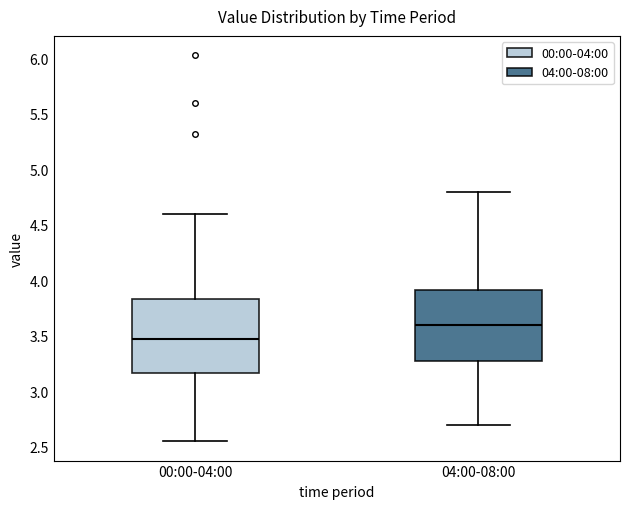

Reading left to right, transcribe this box plot: for each box, give where its median line is, the range the box spans, and where its two whiskers end, as read against the y-axis. The values are not printed on the chart, so give them approximately, as read against the axis.

00:00-04:00: median 3.50, box 3.15 to 3.85, whiskers 2.55 to 4.60
04:00-08:00: median 3.60, box 3.25 to 3.90, whiskers 2.70 to 4.80